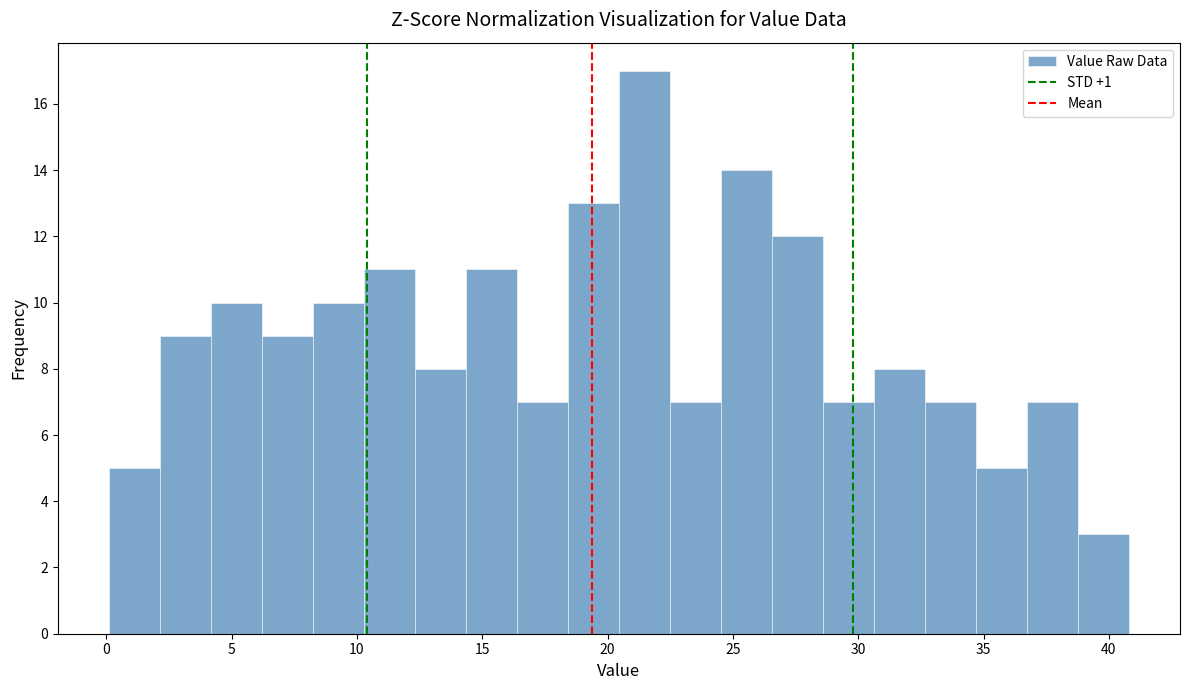

Reading left to right, transcribe this chart: for each bar, give the range it covers on the x-axis and its height. Neither the bar edges nor the heights are printed on the chart, so give them approximately, as read against the axes.

0.0 to 2.0: 5
2.0 to 4.0: 9
4.0 to 6.0: 10
6.0 to 8.0: 9
8.0 to 10.5: 10
10.5 to 12.5: 11
12.5 to 14.5: 8
14.5 to 16.5: 11
16.5 to 18.5: 7
18.5 to 20.5: 13
20.5 to 22.5: 17
22.5 to 24.5: 7
24.5 to 26.5: 14
26.5 to 28.5: 12
28.5 to 30.5: 7
30.5 to 32.5: 8
32.5 to 34.5: 7
34.5 to 36.5: 5
36.5 to 39.0: 7
39.0 to 41.0: 3